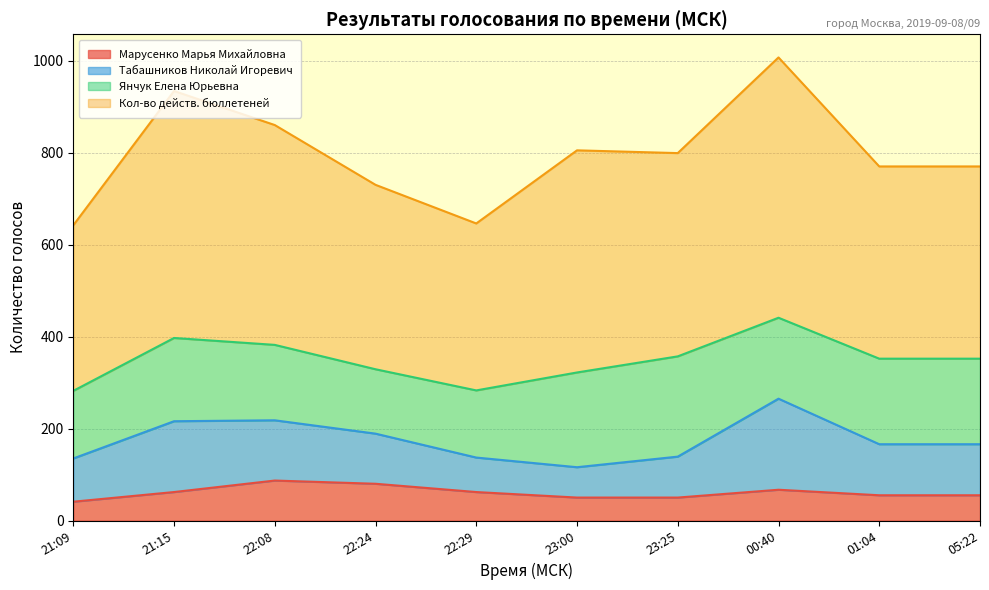

Where is Кол-во действ. бюллетеней nearest to the value 824?

23:00